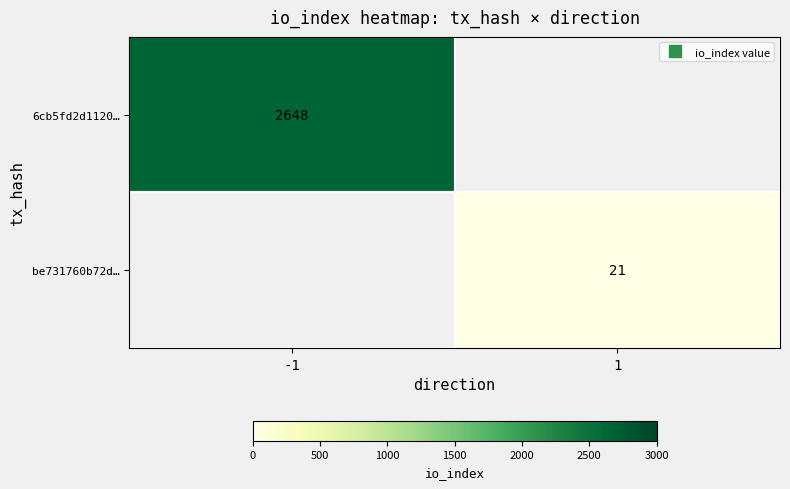

Rank the categories by be731760b72d… value from highest to lowest.

-1, 1